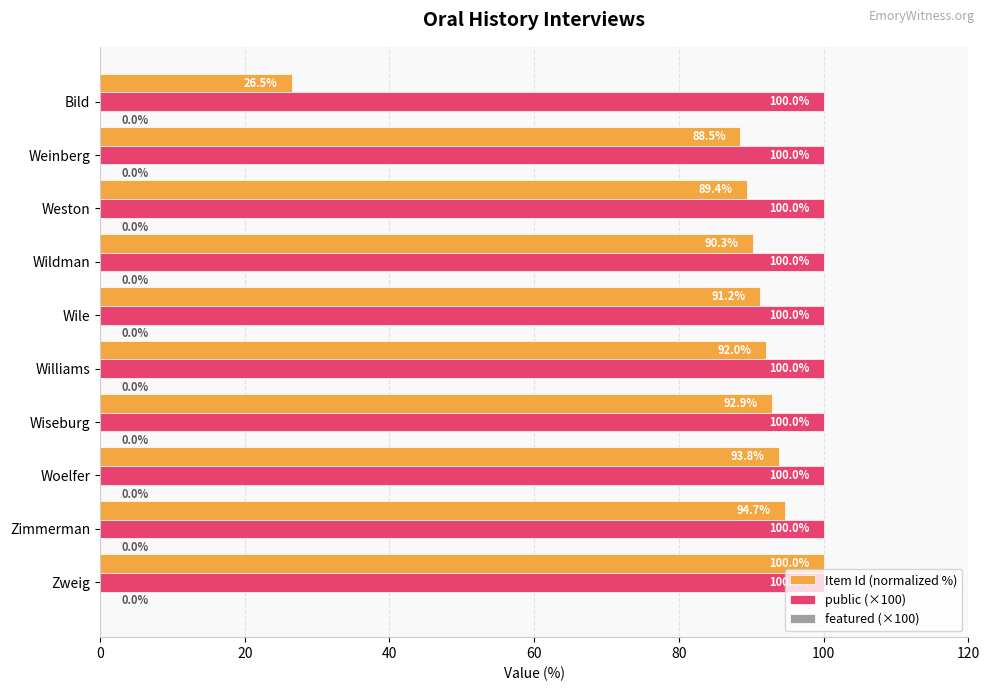

What is the average value of the Item Id (normalized %) series?

85.9